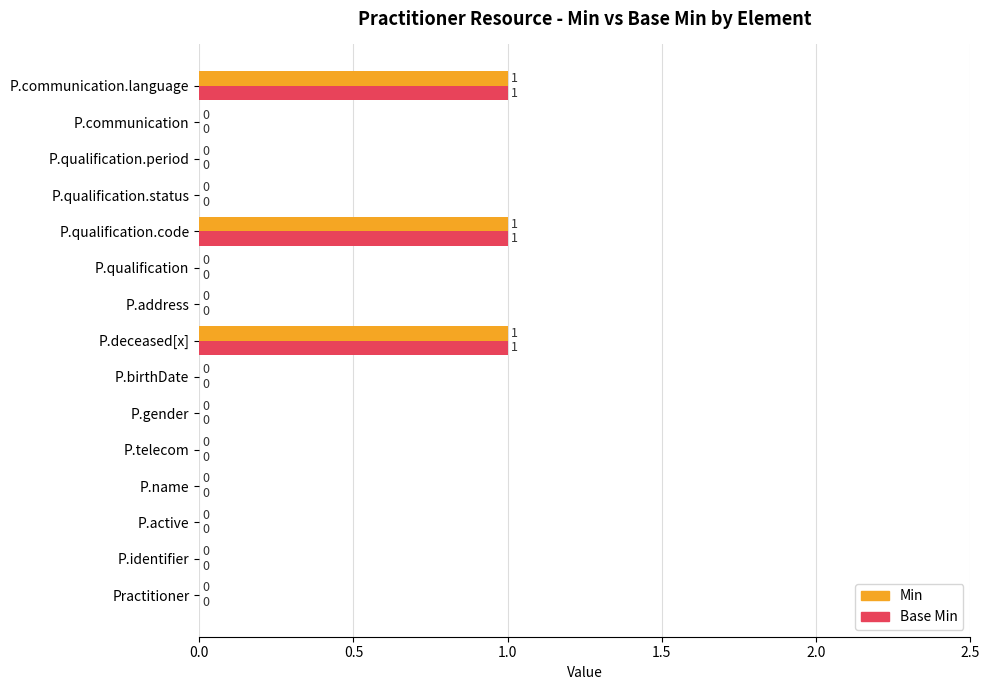

The value of Min at P.communication is 1. True or false?

False